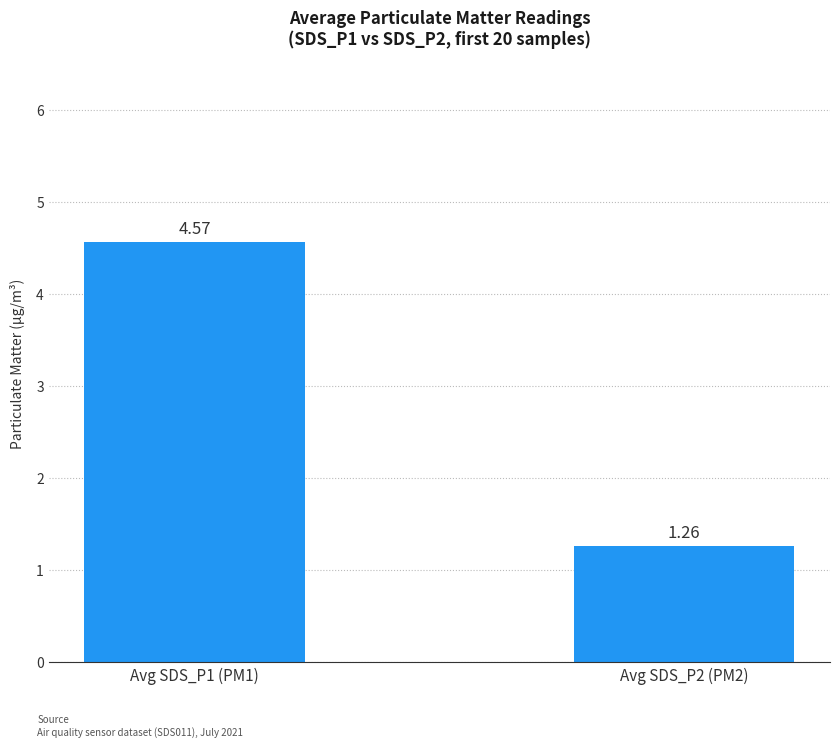

What is the change in value from Avg SDS_P1 (PM1) to Avg SDS_P2 (PM2)?

-3.3